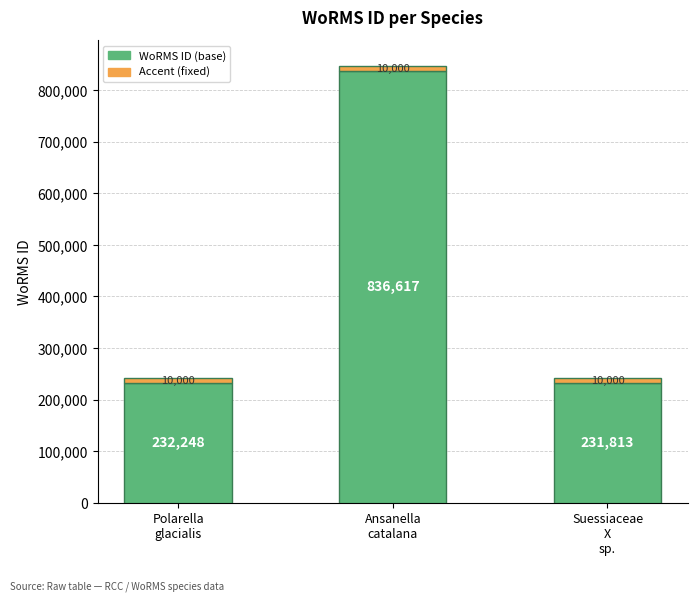

List the labels in order of value, smallest first.

Suessiaceae
X
sp., Polarella
glacialis, Ansanella
catalana